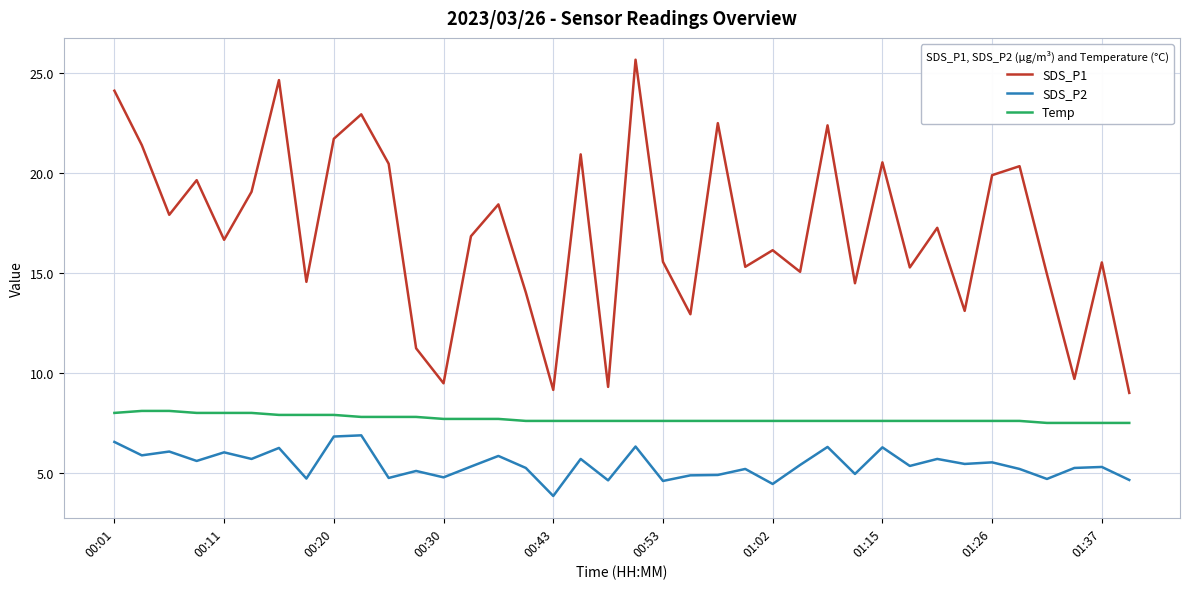

What is the sum of all Temp values?

292.8